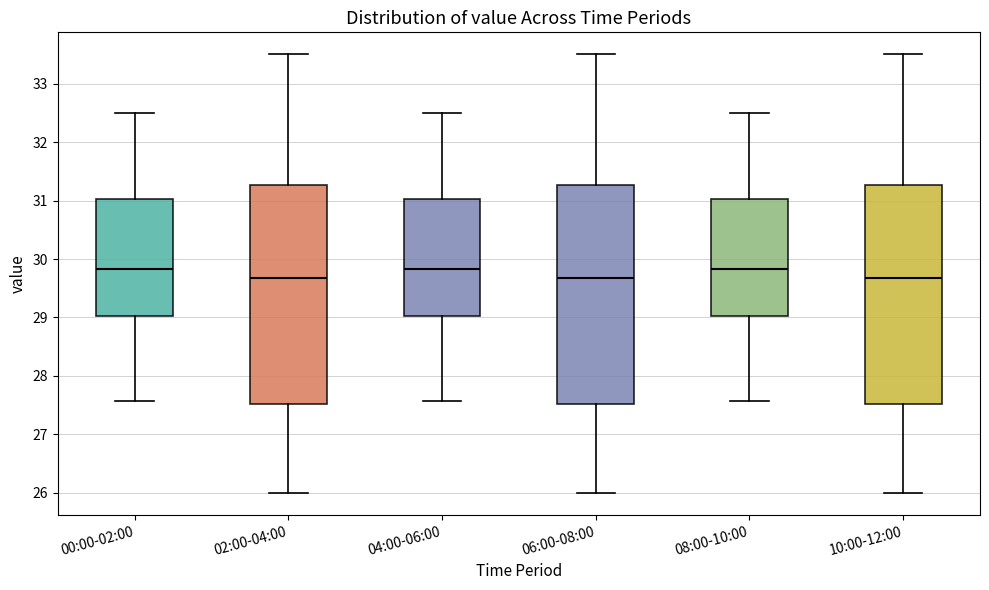

Reading left to right, read every box against the y-axis: the position of its median line, the range the box covers, and the ends of its whiskers. The values are not printed on the chart, so give them approximately, as read against the axis.

00:00-02:00: median 29.8, box 29.0 to 31.0, whiskers 27.6 to 32.5
02:00-04:00: median 29.7, box 27.5 to 31.3, whiskers 26.0 to 33.5
04:00-06:00: median 29.8, box 29.0 to 31.0, whiskers 27.6 to 32.5
06:00-08:00: median 29.7, box 27.5 to 31.3, whiskers 26.0 to 33.5
08:00-10:00: median 29.8, box 29.0 to 31.0, whiskers 27.6 to 32.5
10:00-12:00: median 29.7, box 27.5 to 31.3, whiskers 26.0 to 33.5